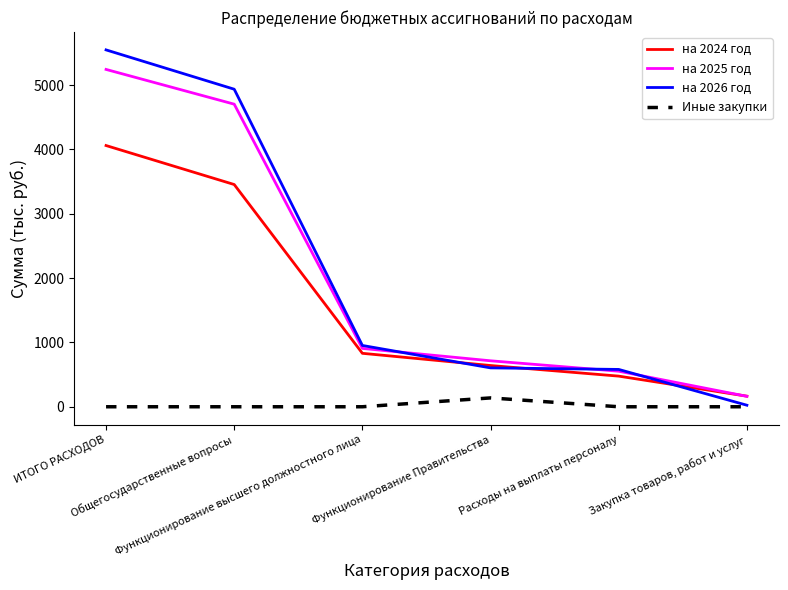

True or false: на 2024 год and Иные закупки cross at least once.

False